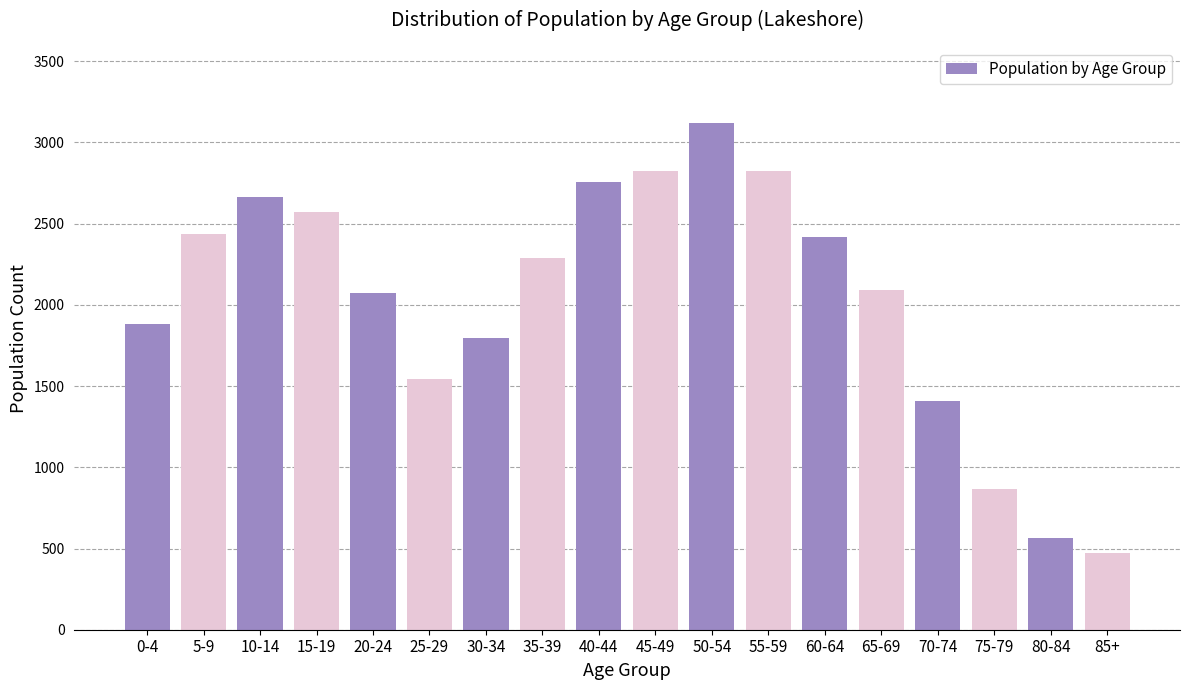

Reading right to left, list all the values displayed in this chart.

85+=475	80-84=565	75-79=865	70-74=1410	65-69=2090	60-64=2415	55-59=2825	50-54=3120	45-49=2825	40-44=2755	35-39=2290	30-34=1795	25-29=1545	20-24=2075	15-19=2575	10-14=2665	5-9=2435	0-4=1880